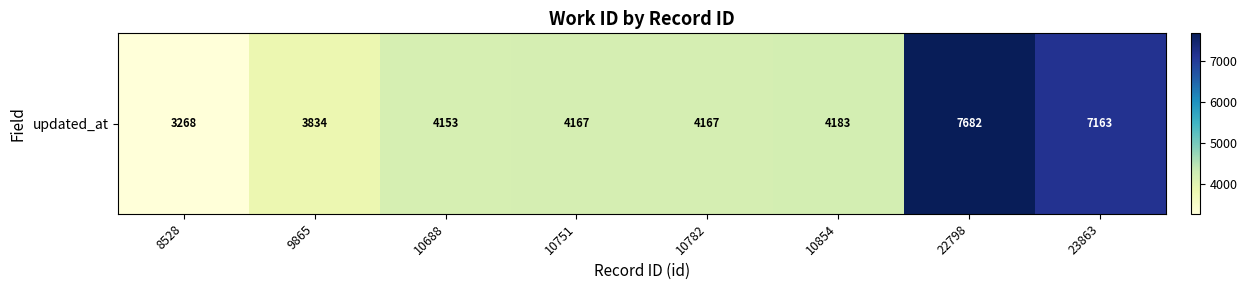

Reading right to left, transcribe all the data shown in this chart.

7163	7682	4183	4167	4167	4153	3834	3268